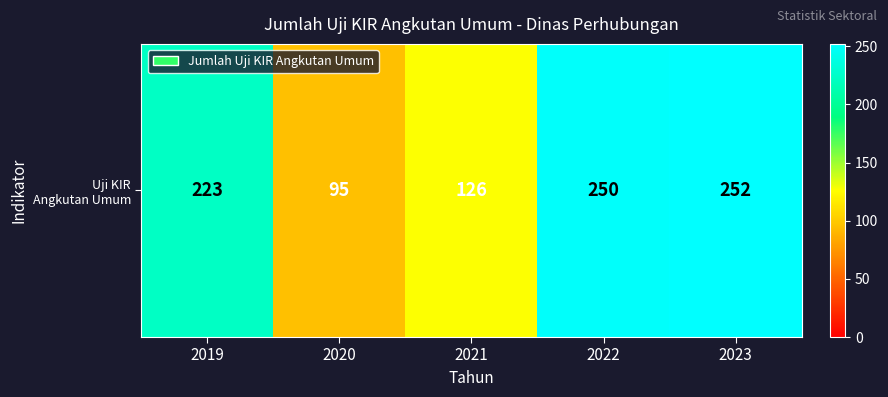

True or false: the data shows 147 at 2019.

False